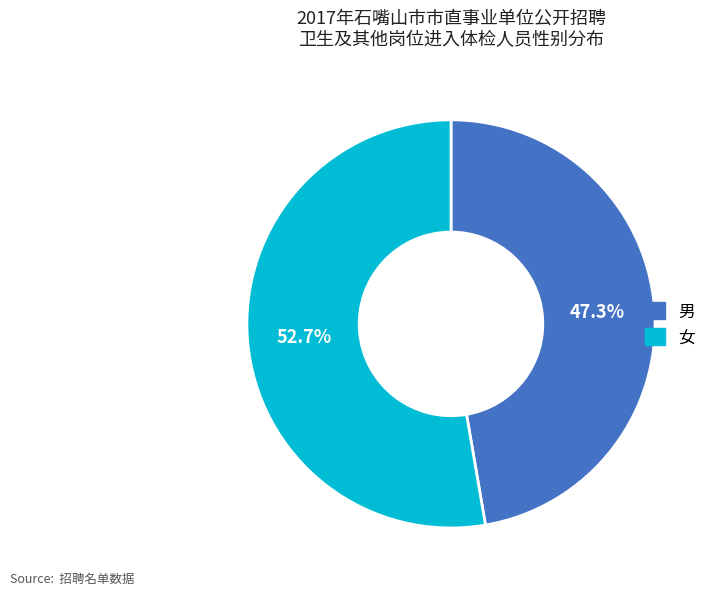

What percentage is the 女 slice, to the nearest percent?

53%